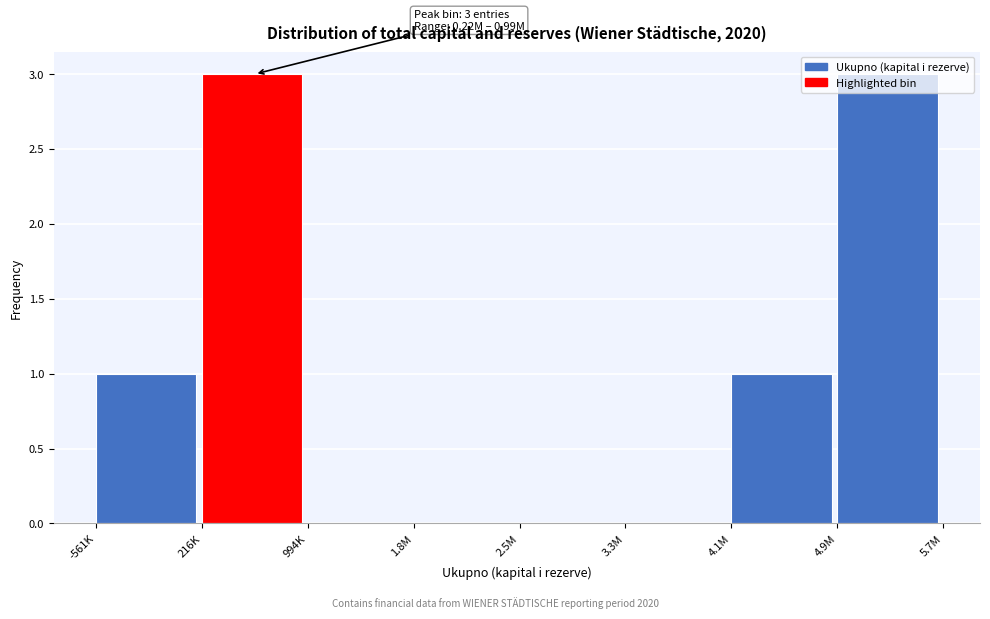

What is the maximum value shown in the chart?

3